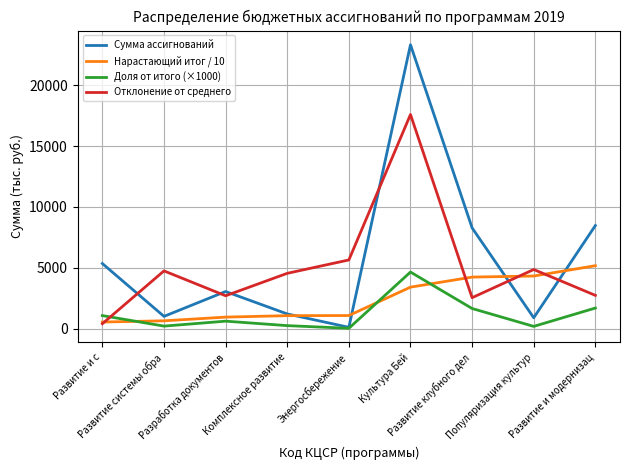

Read the Доля от итого (×1000) value at Культура Бей.

4643.7